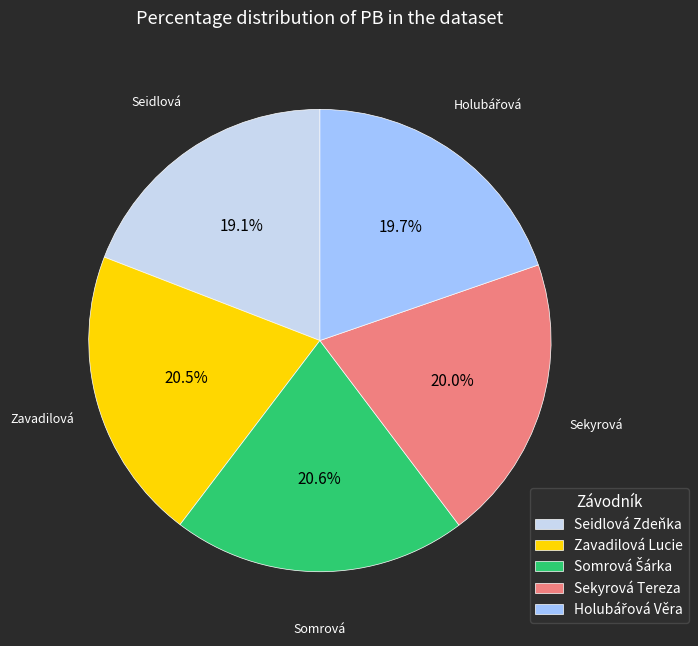

The Zavadilová Lucie slice represents 34% of the pie. True or false?

False